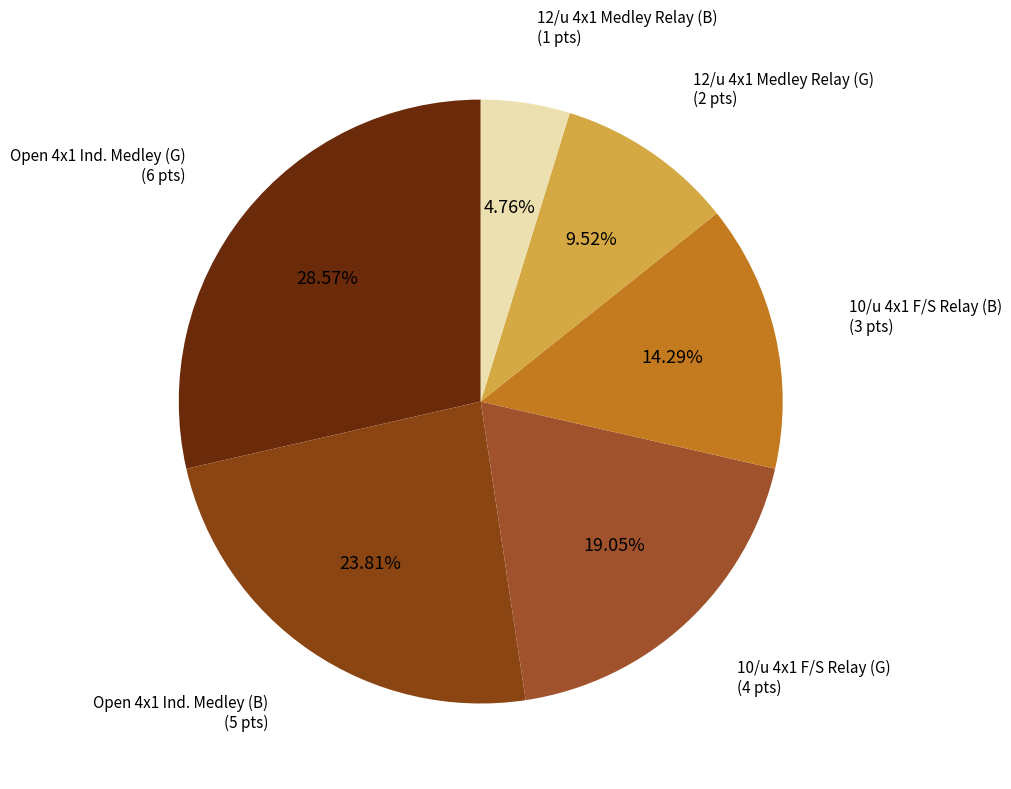

The 12/u 4x1 Medley Relay (B) slice represents 5% of the pie. True or false?

True